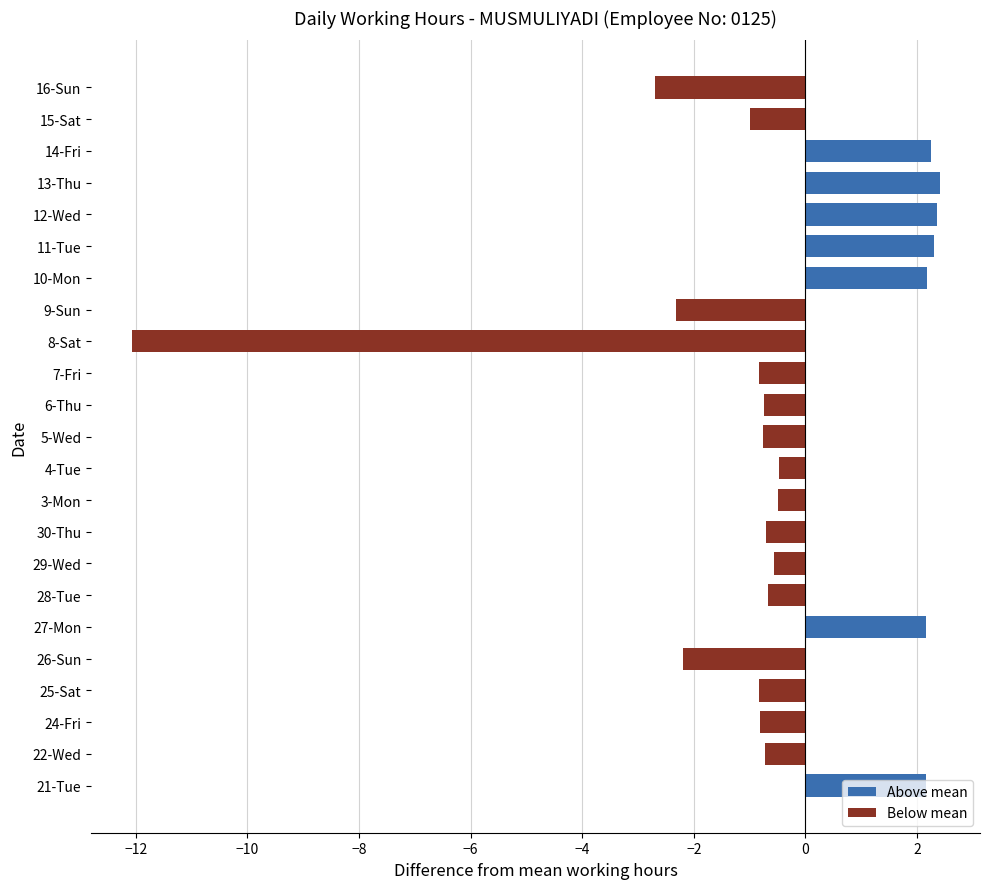

What is the sum of all Below mean values?

-27.9